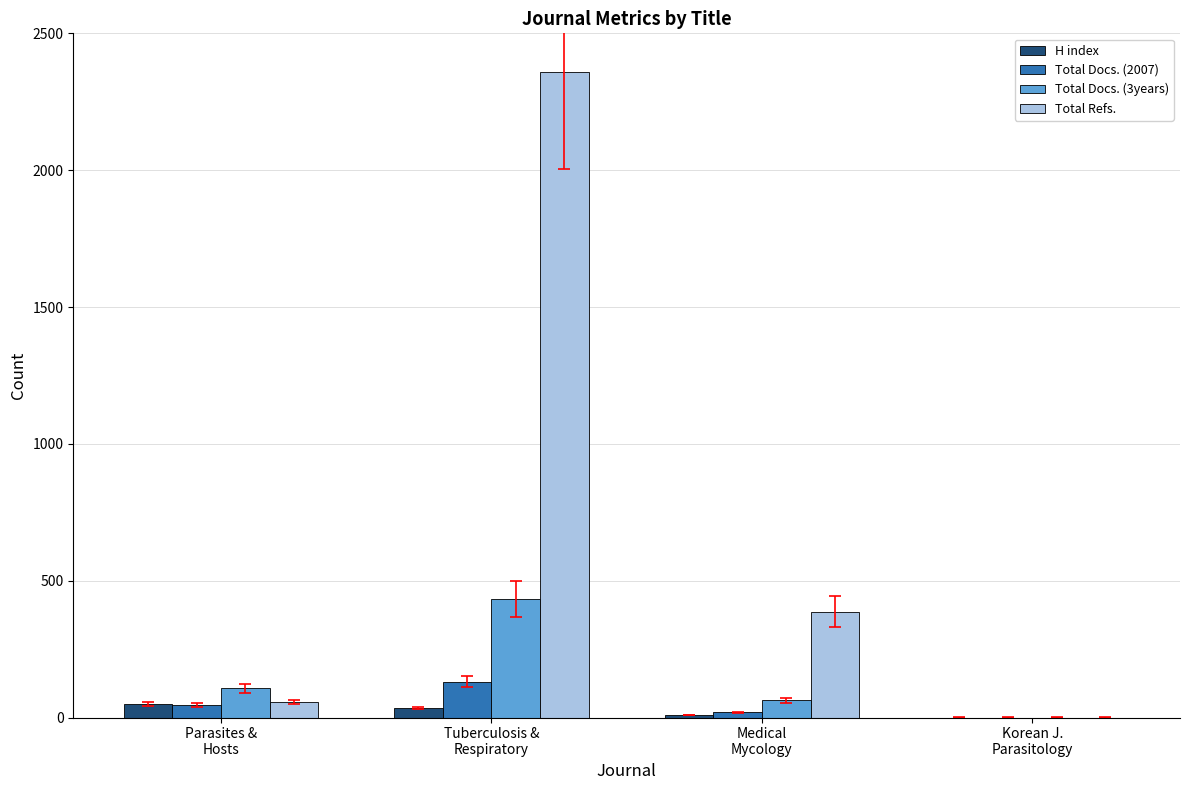

Which series has the largest total across all categories?

Total Refs.